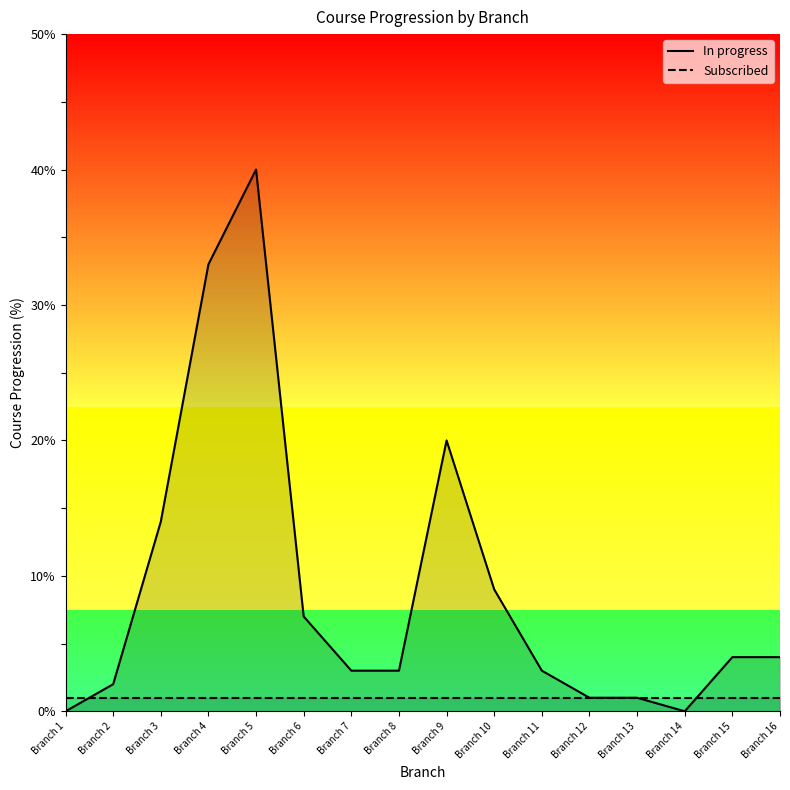

Reading left to right, what are all the values shown in this chart?

In progress: 0	2	14	33	40	7	3	3	20	9	3	1	1	0	4	4
Subscribed: 1	1	1	1	1	1	1	1	1	1	1	1	1	1	1	1